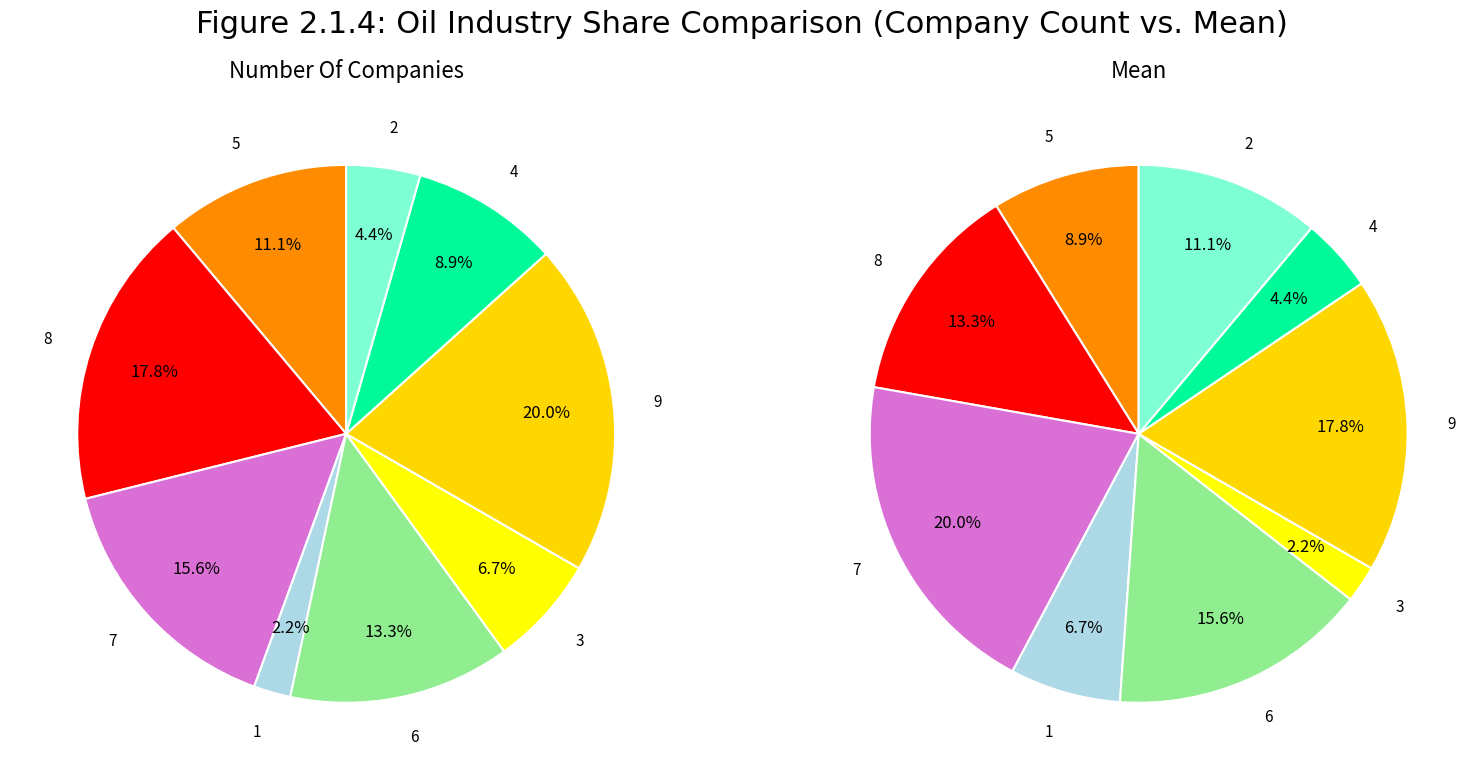

To the nearest percent, what percentage of the pie is 8?

18%